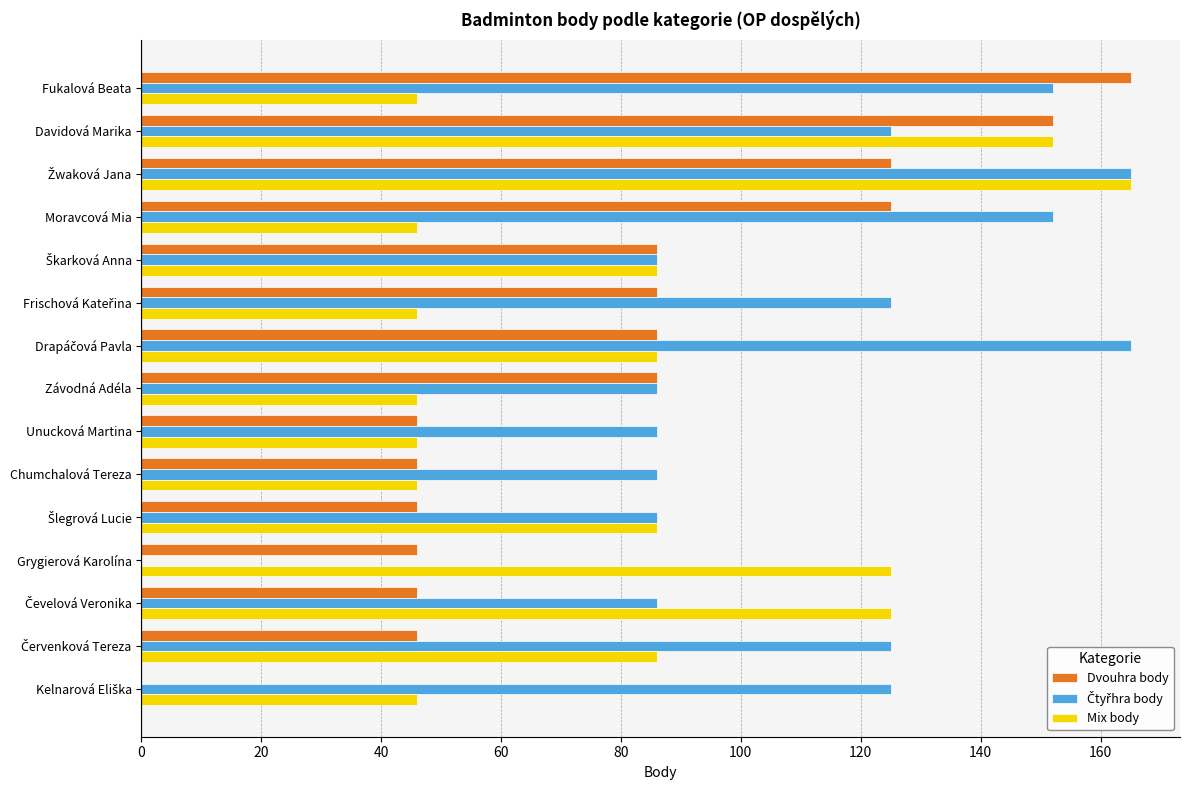

What is the greatest value displayed?

165